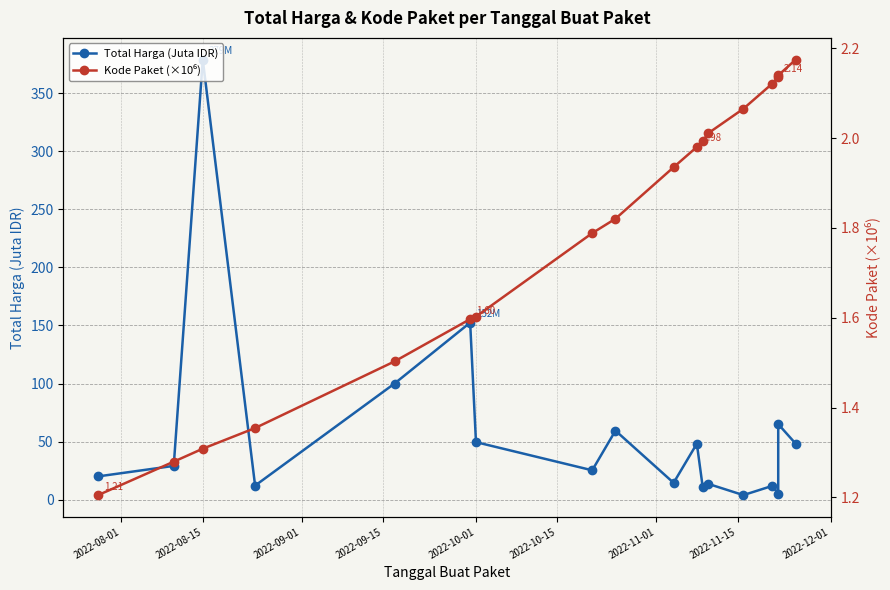

True or false: Total Harga (Juta IDR) and Kode Paket (×10⁶) intersect in this chart.

False